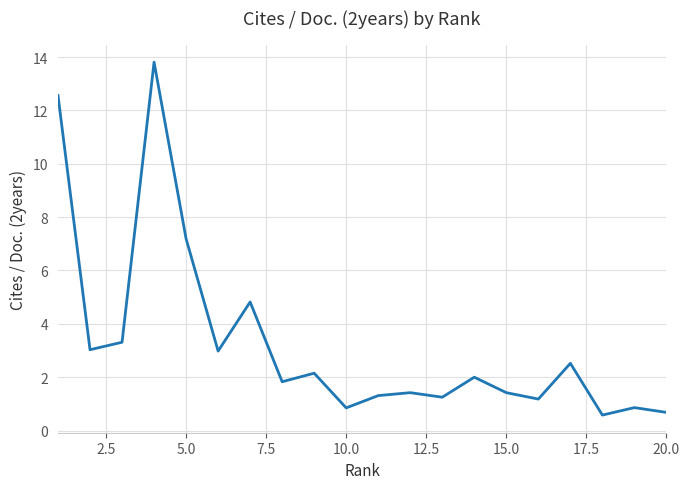

What is the minimum value shown in the chart?

0.6